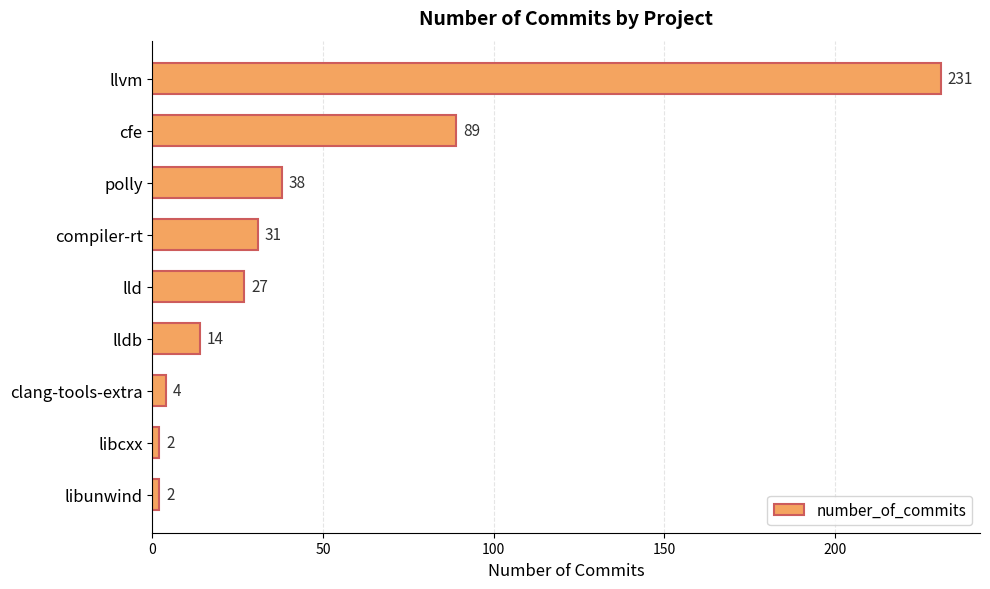

True or false: the data shows 38 at polly.

True